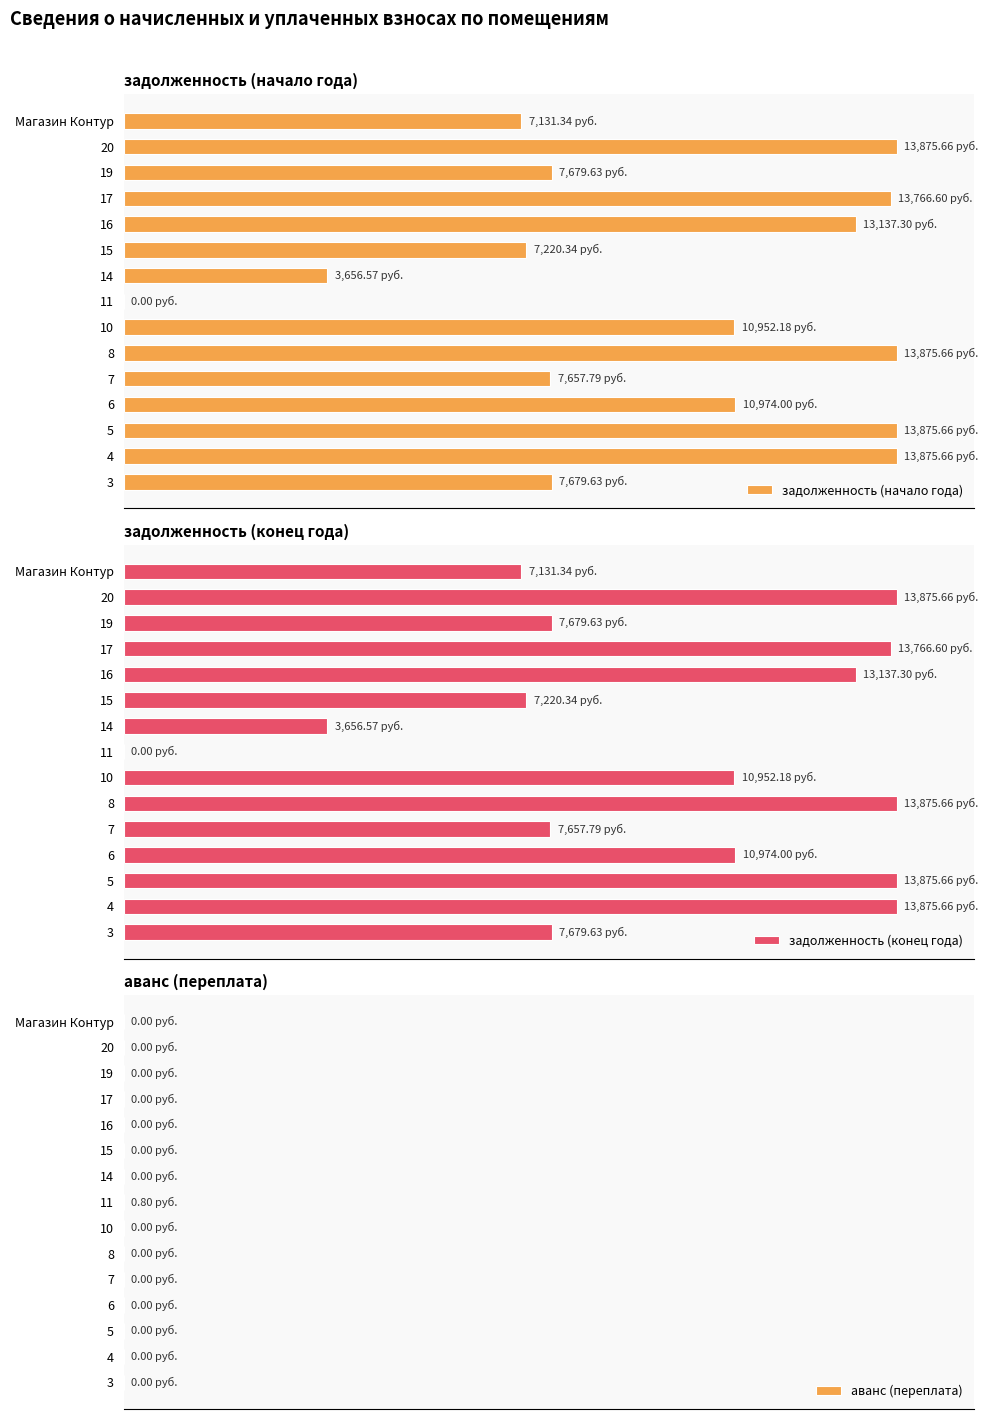

What is the sum of all задолженность (начало года) values?

1047.6